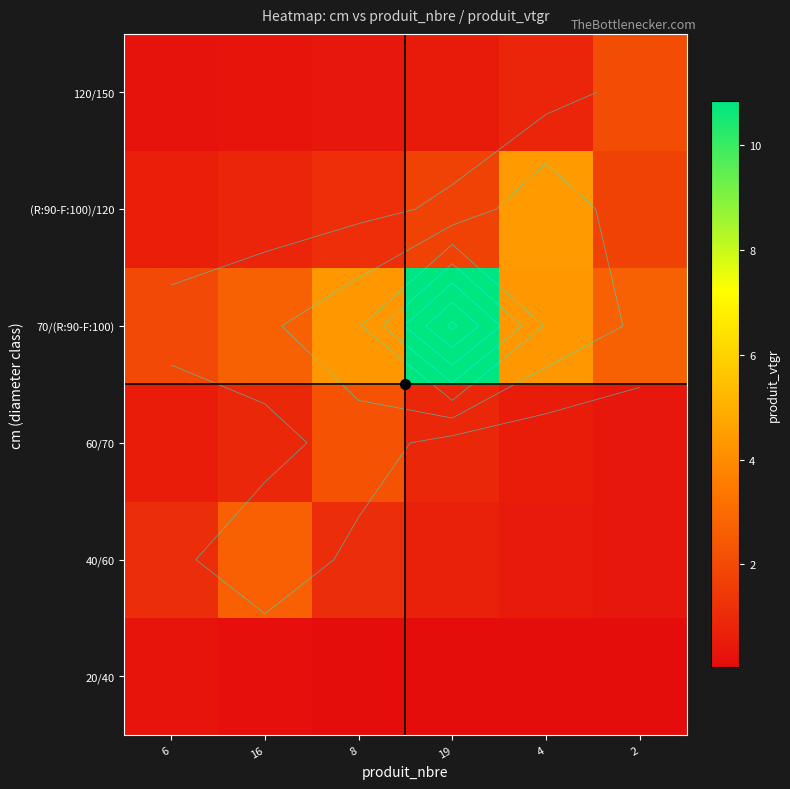

List the labels in order of 120/150 value, smallest first.

6, 16, 8, 19, 4, 2